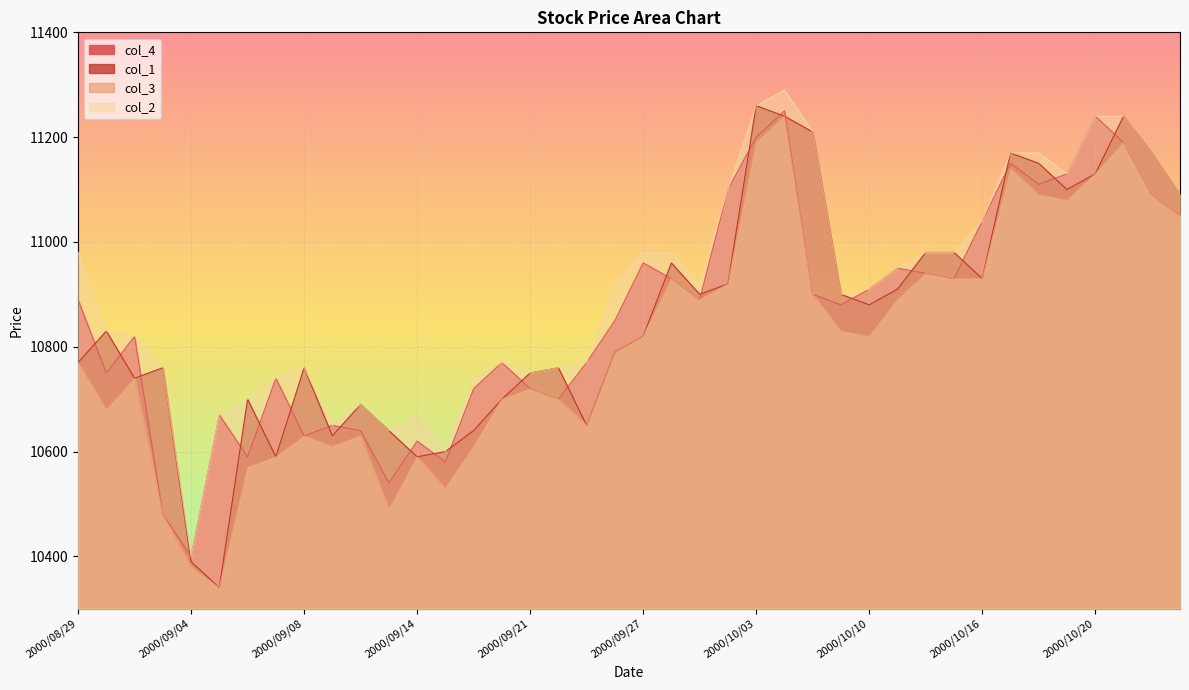

At which label does col_1 first exceed 10830?

2000/09/28